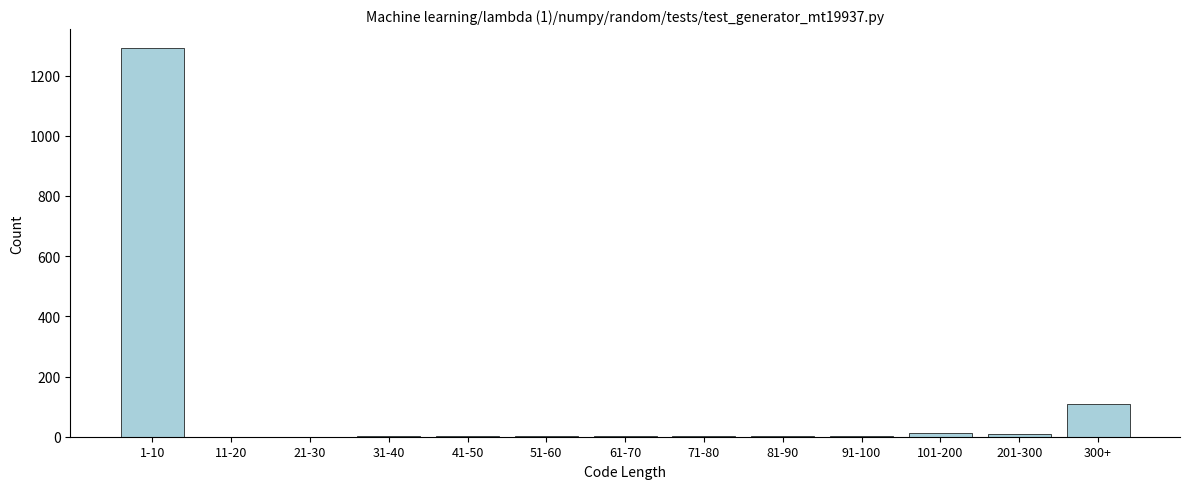

True or false: the data shows 0 at 21-30.

True